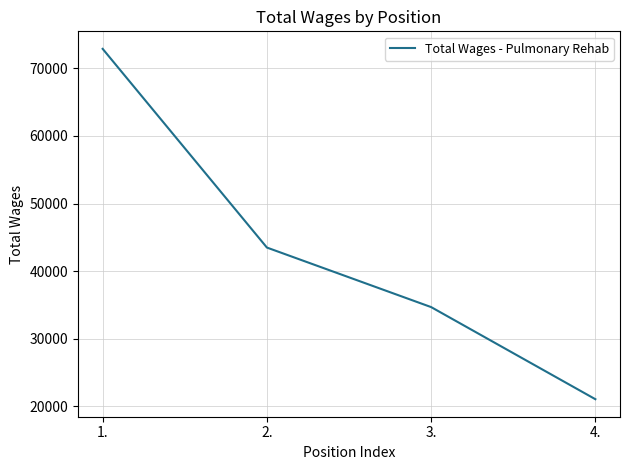

List the labels in order of value, largest first.

1., 2., 3., 4.